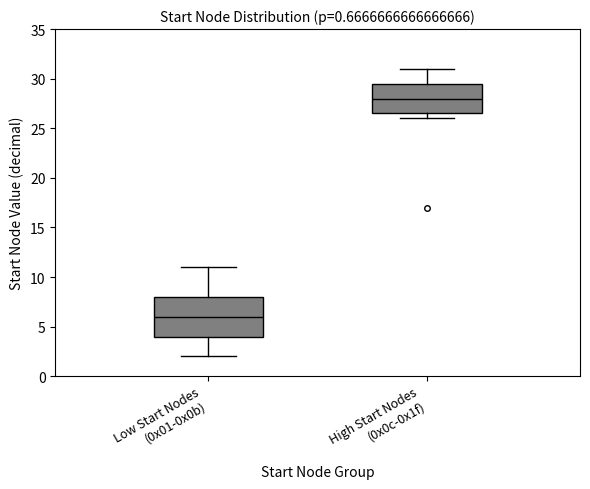

Reading left to right, transcribe this box plot: for each box, give where its median line is, the range the box spans, and where its two whiskers end, as read against the y-axis. The values are not printed on the chart, so give them approximately, as read against the axis.

Low Start Nodes (0x01-0x0b): median 6.0, box 4.0 to 8.0, whiskers 2.0 to 11.0
High Start Nodes (0x0c-0x1f): median 28.0, box 26.5 to 29.5, whiskers 26.0 to 31.0